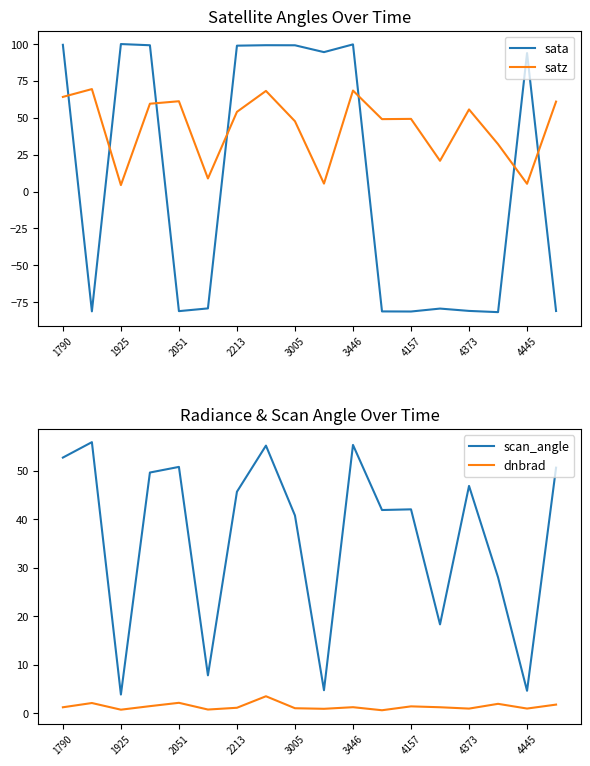

Which series has the largest total across all categories?

satz